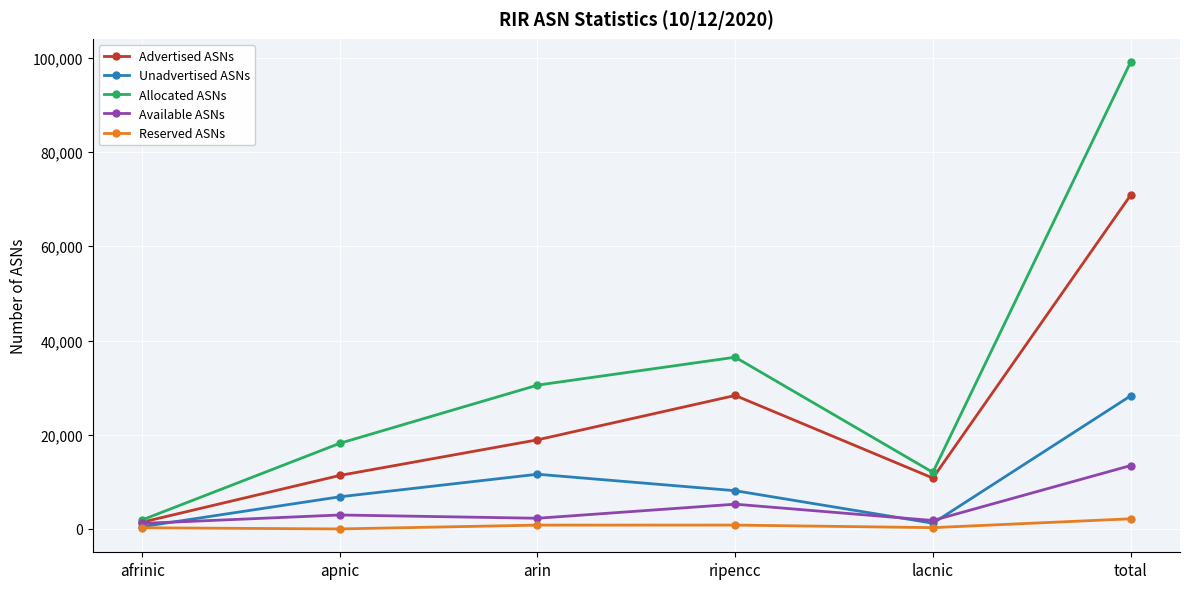

The value of Available ASNs at arin is 2268. True or false?

True